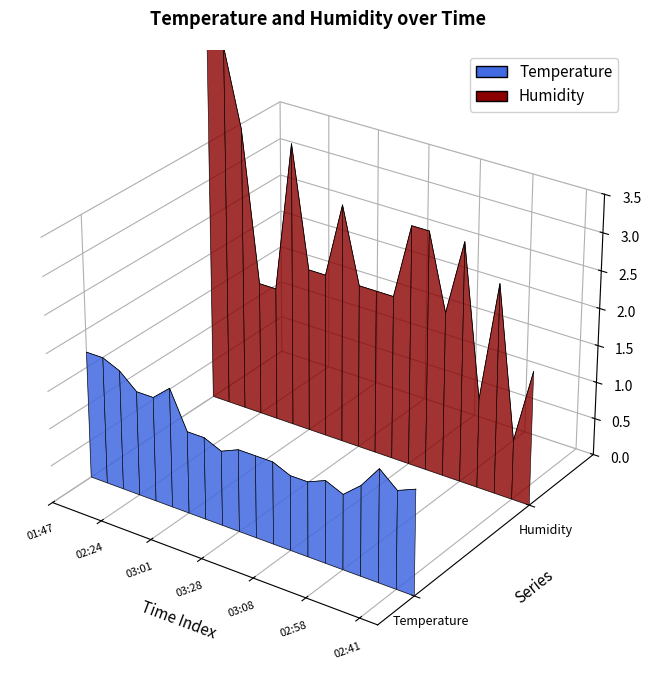

How many points are lower than both their immediate neighbors (excluding endpoints)?

5